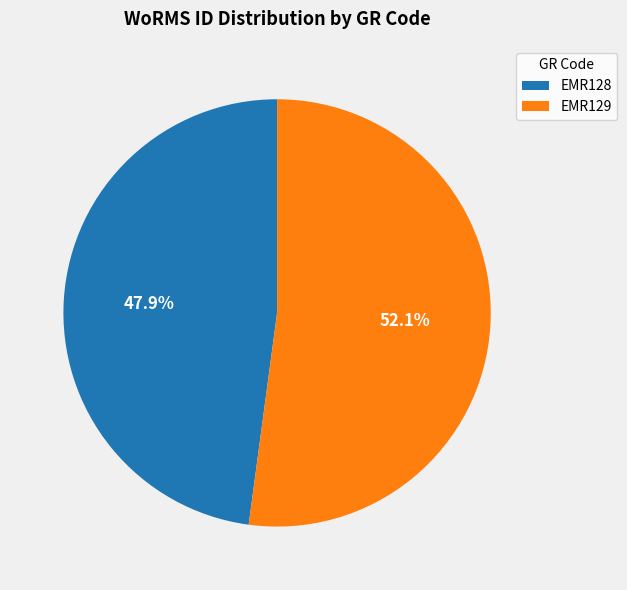

Rank the categories by value from highest to lowest.

EMR129, EMR128